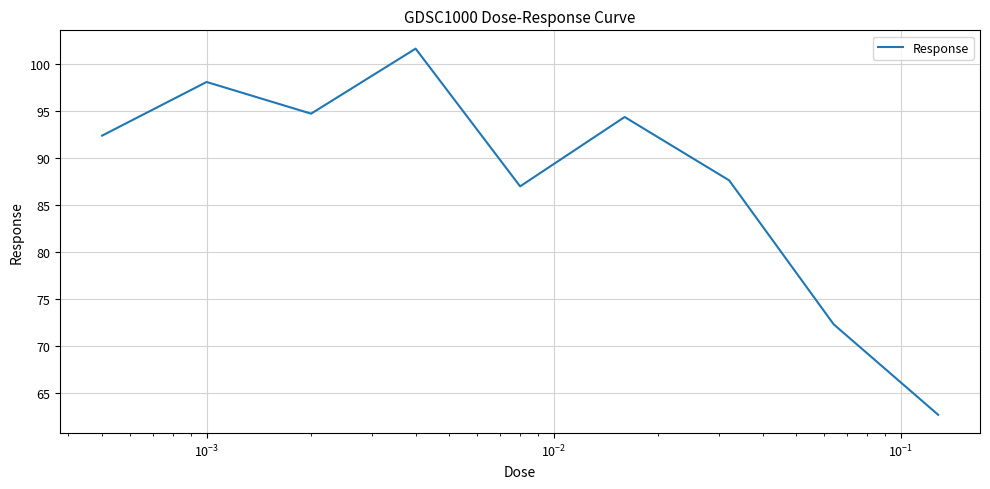

What is the difference between the maximum and minimum values?

38.9